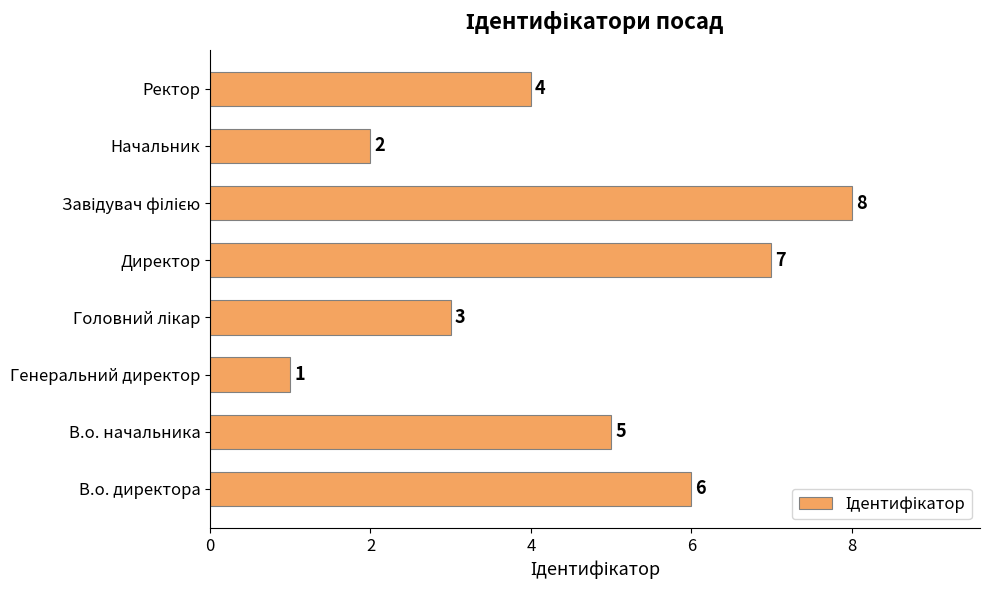

What is the maximum value shown in the chart?

8